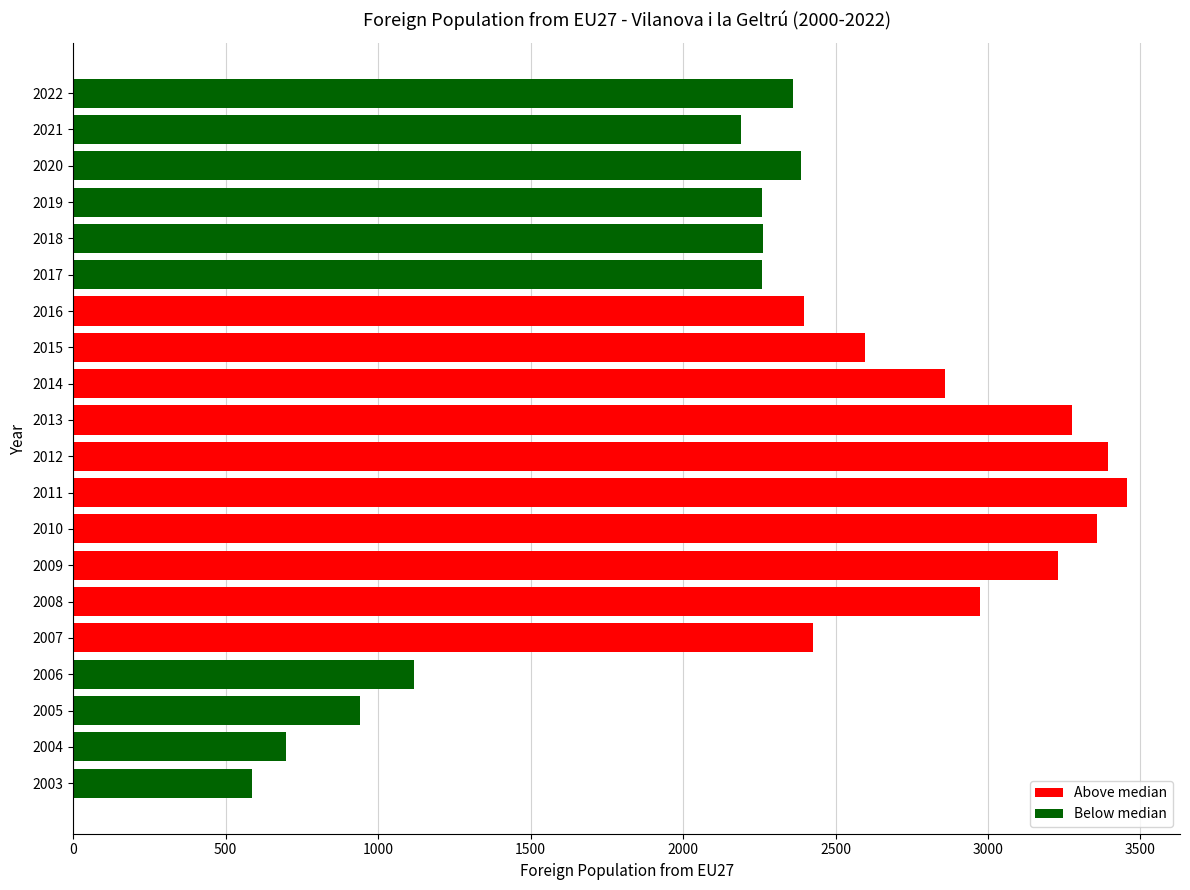

How many bars are there in total?

20